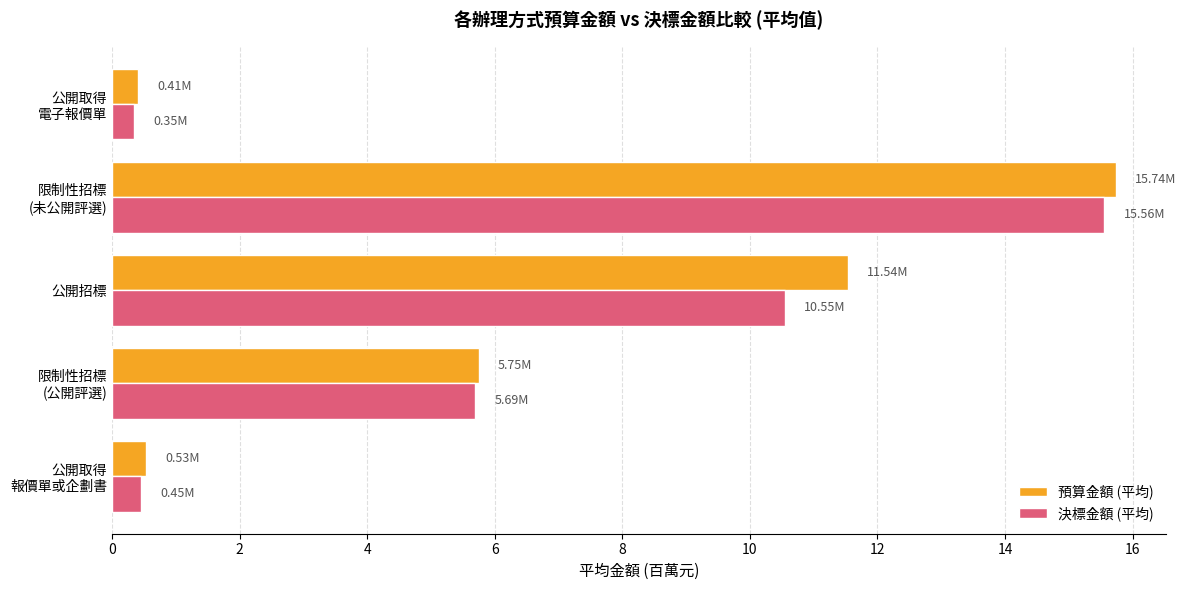

Which series has the largest range (max minus min)?

預算金額 (平均)